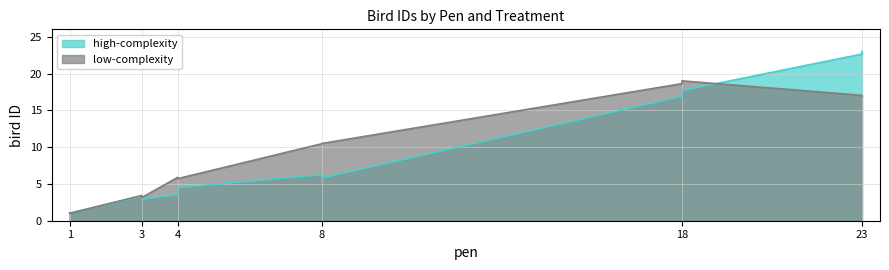

What is the difference between the maximum and minimum values in the high-complexity series?

22.0